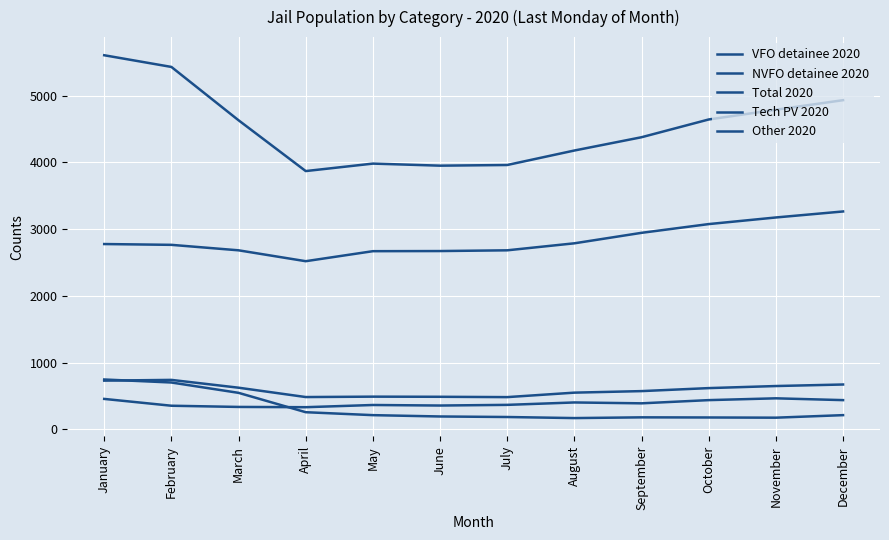

Does the chart display data point markers on the line(s)?

No